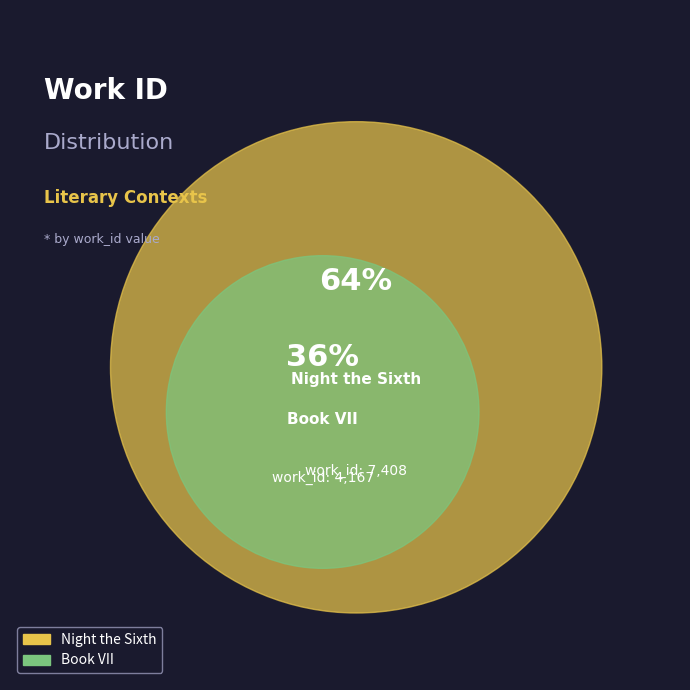

What is the change in value from Night the Sixth to Book VII?

-3241